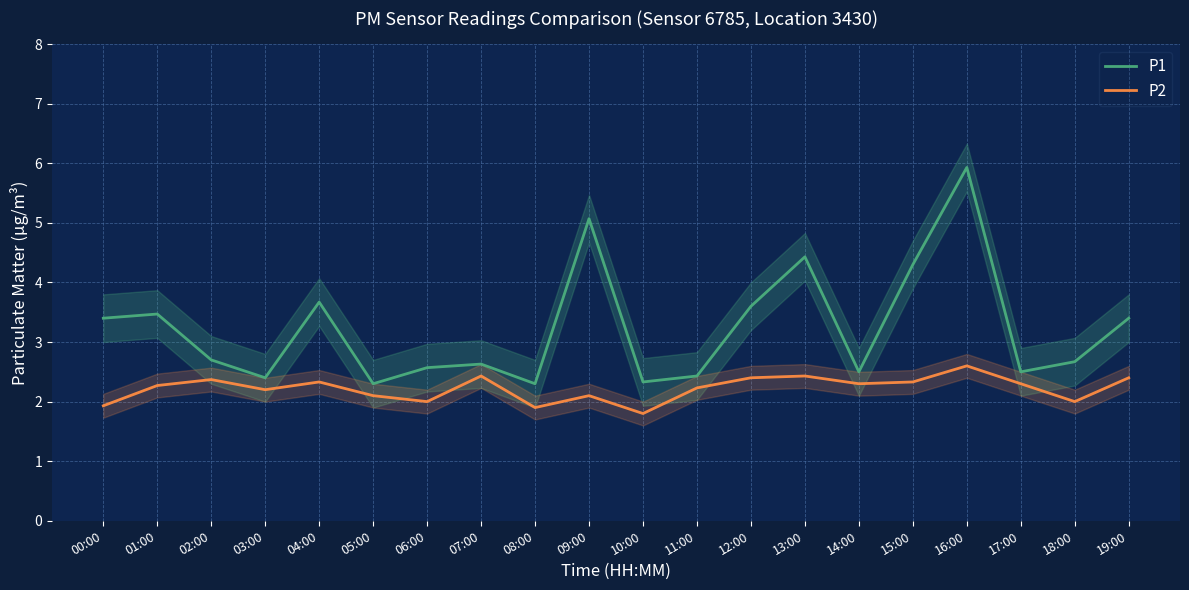

What is the highest value of the P2 series?

2.6